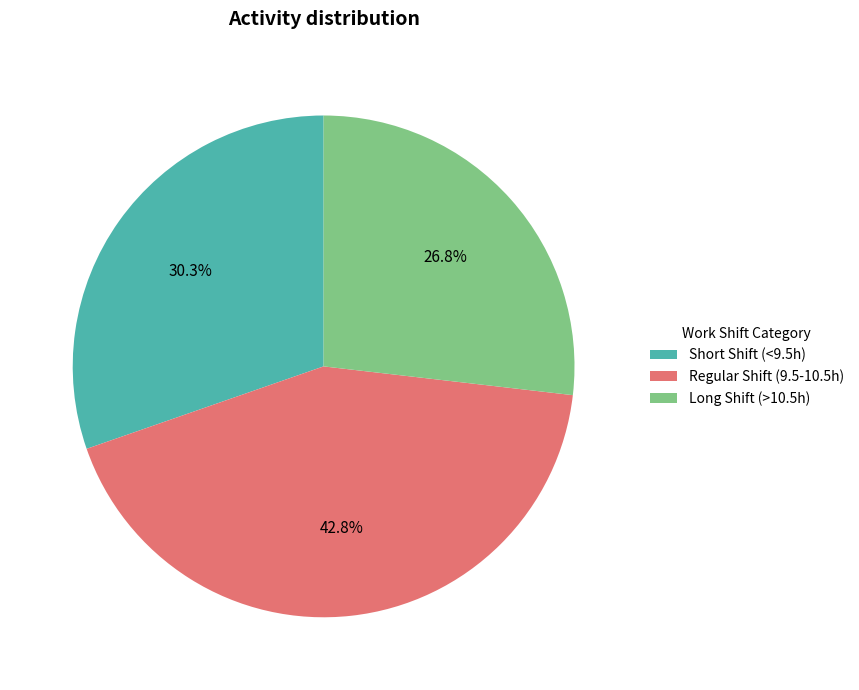

Combined, what portion of the pie is Long Shift (>10.5h) and Regular Shift (9.5-10.5h)?

69.7%